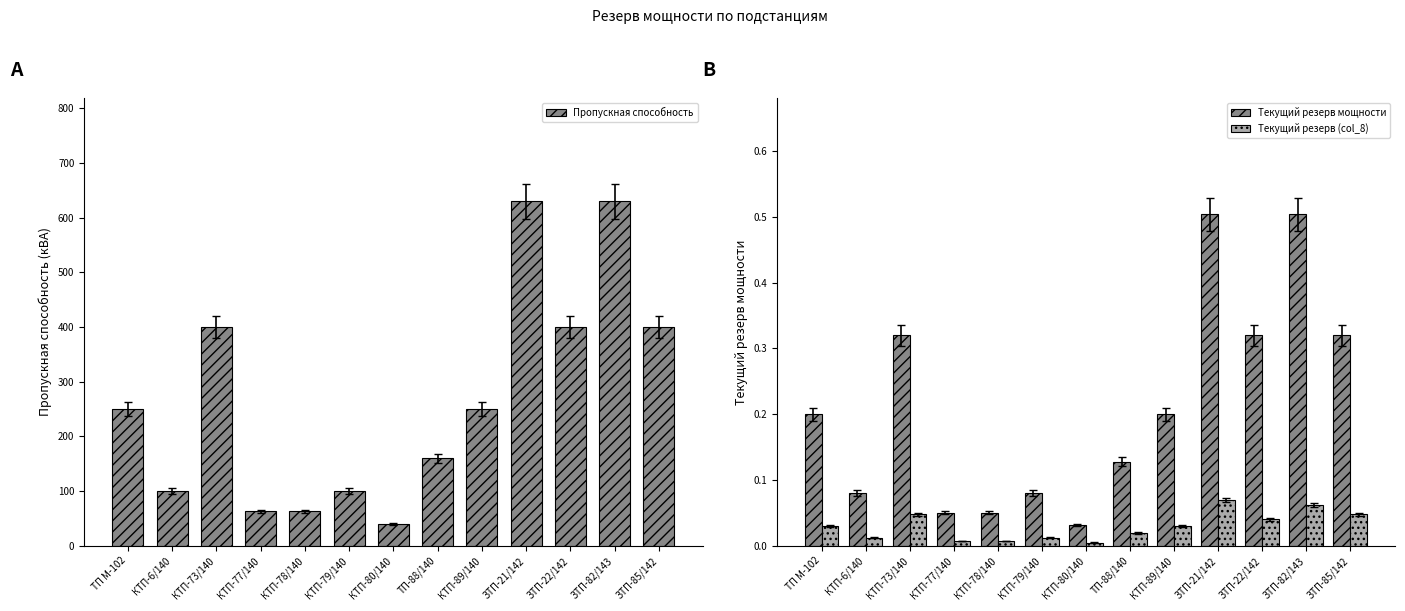

List the series in order of their peak value, lowest first.

Текущий резерв (col_8), Текущий резерв мощности, Пропускная способность